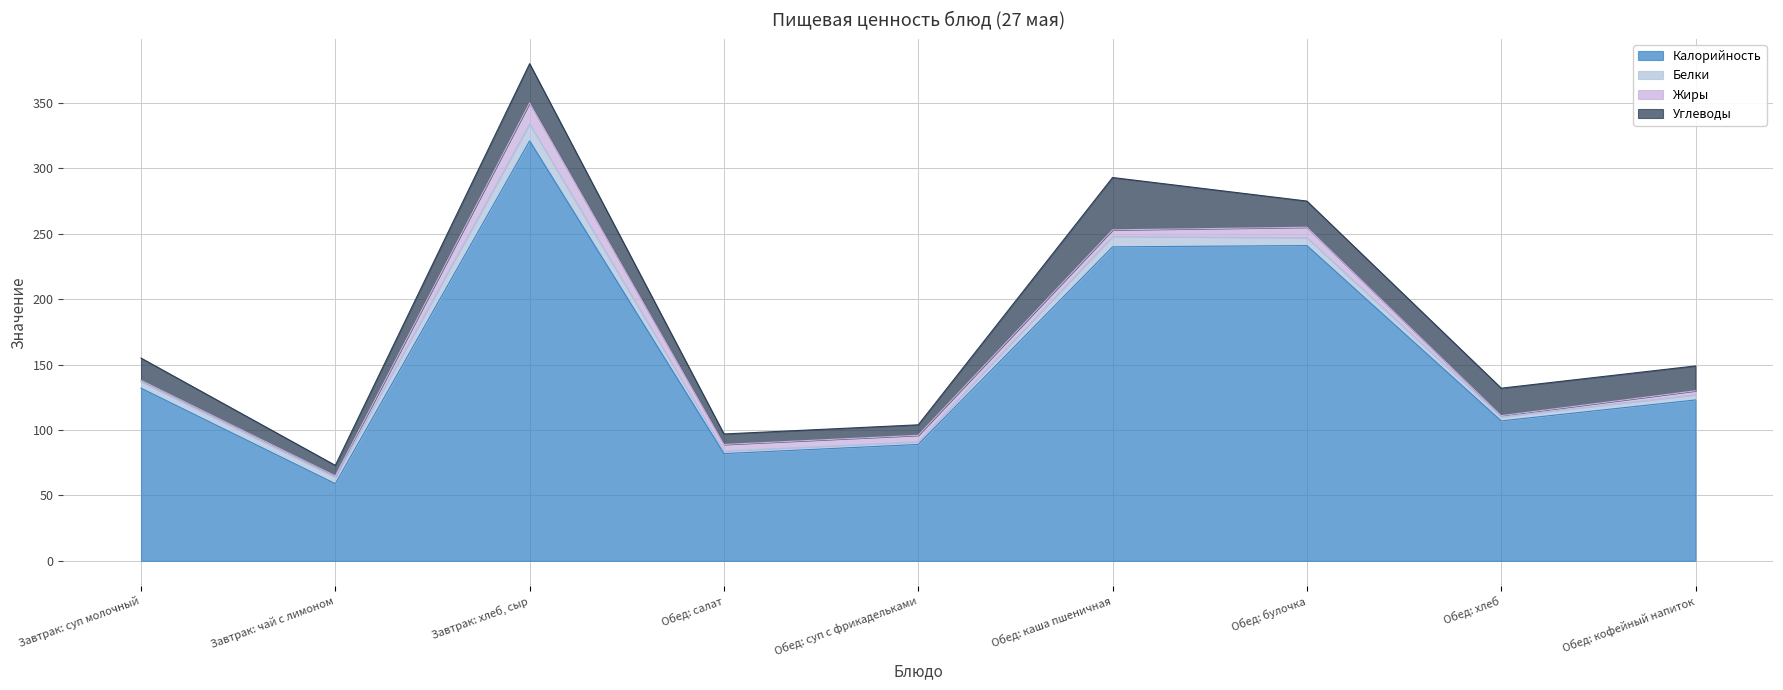

How many distinct data groups are displayed?

4